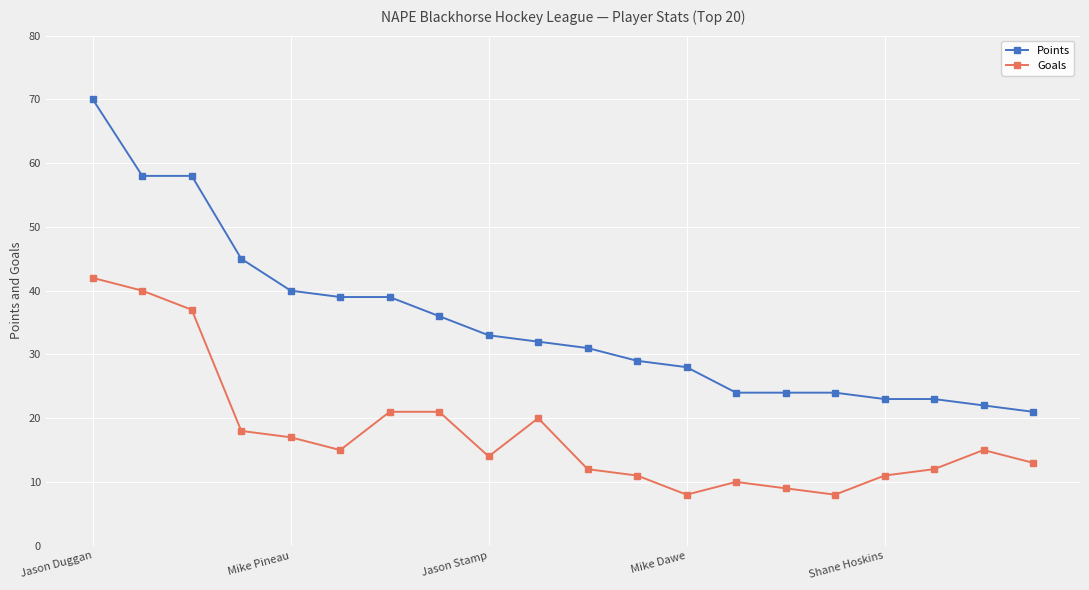

What is the value of the Points point at the 1st from the left?

70